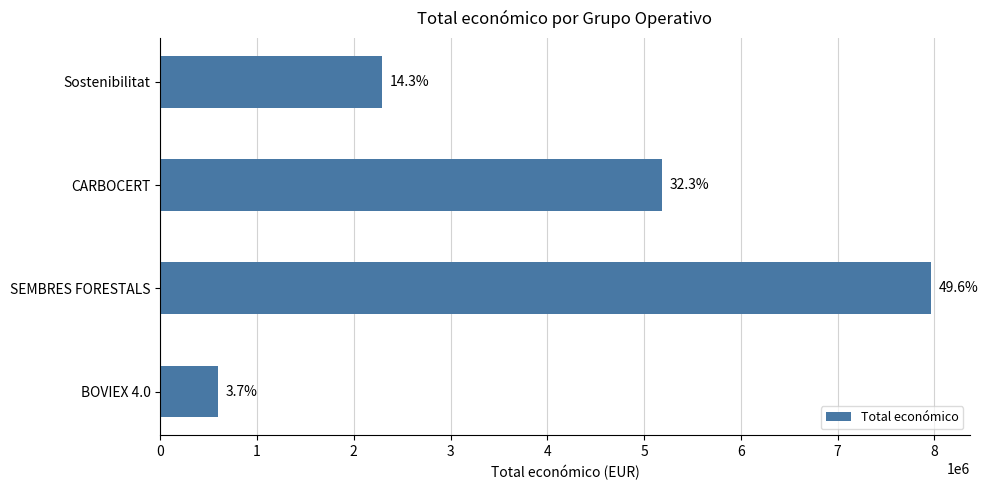

How many values are between 2296067 and 7967413?

3